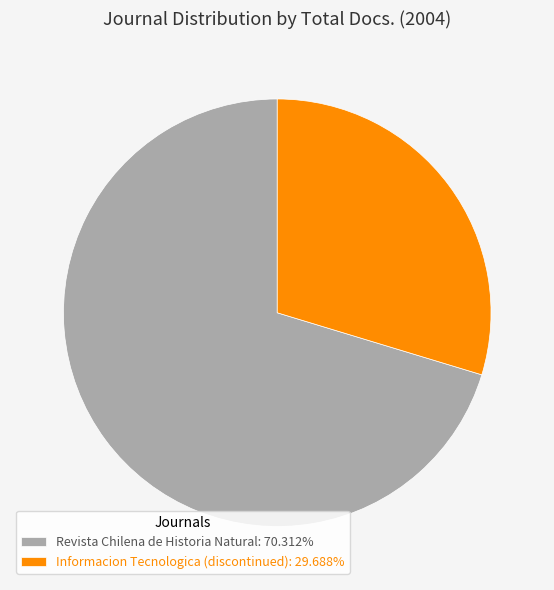

True or false: Informacion Tecnologica (discontinued) accounts for 21% of the total.

False